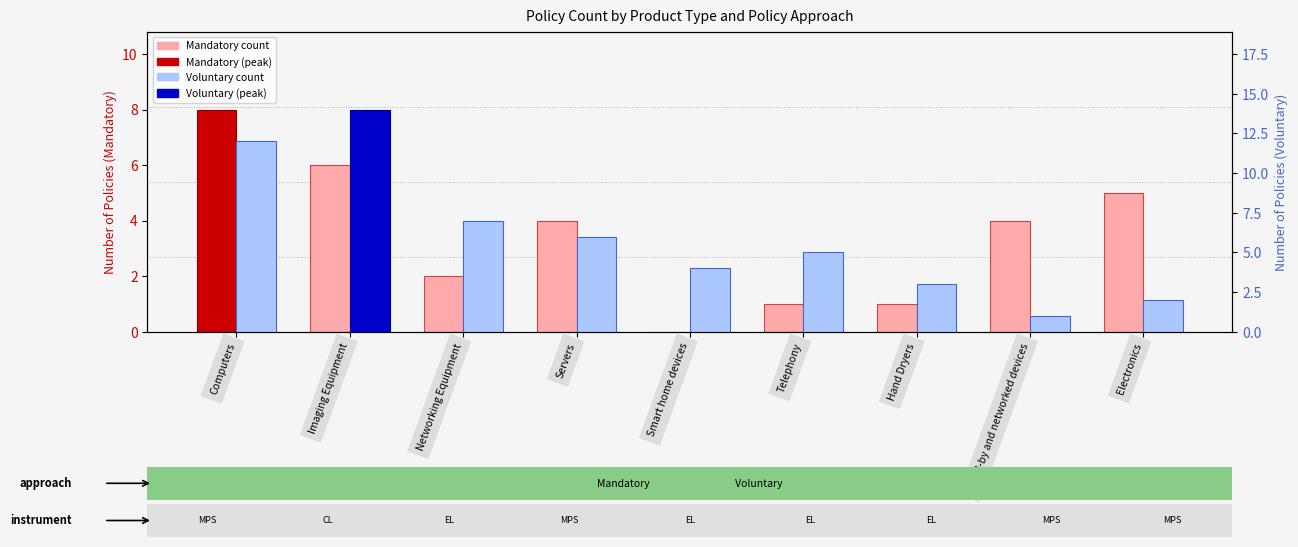

The Voluntary series shows 3 at Electronics. True or false?

False